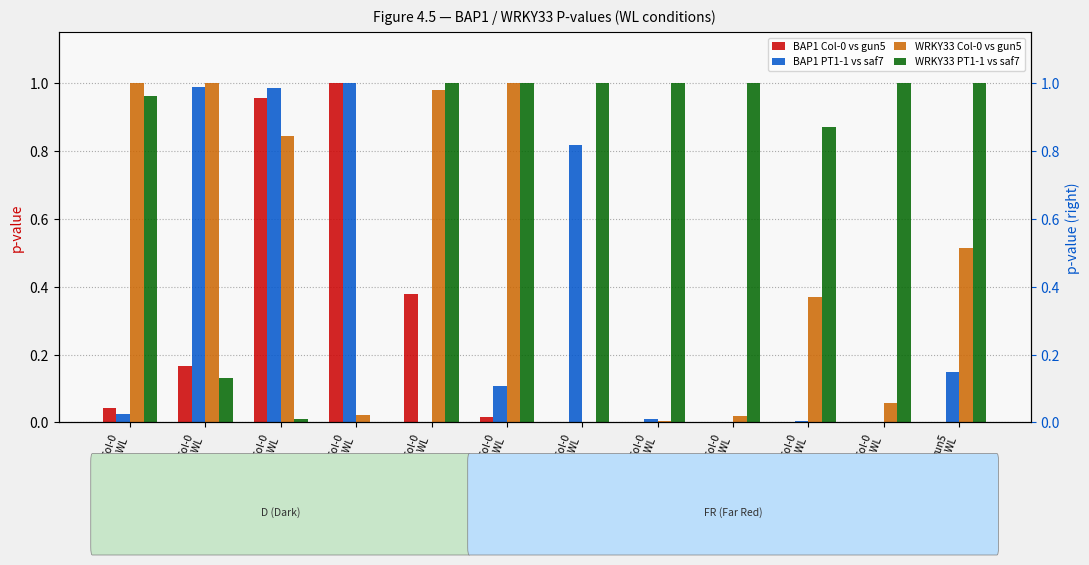

What is the average value of the BAP1 Col-0 vs gun5 series?

0.2